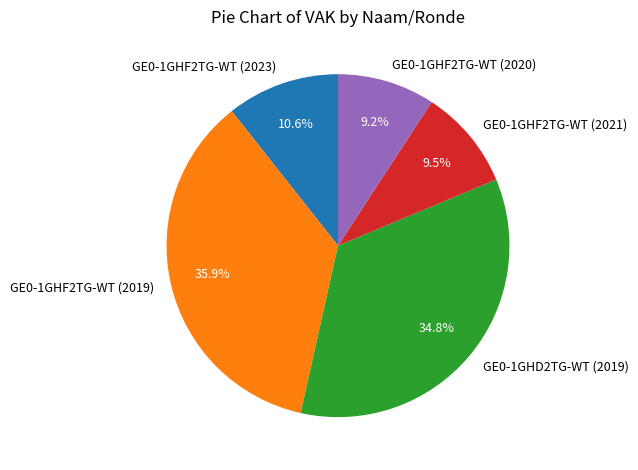

Which category has the biggest portion of the pie?

GE0-1GHF2TG-WT (2019)